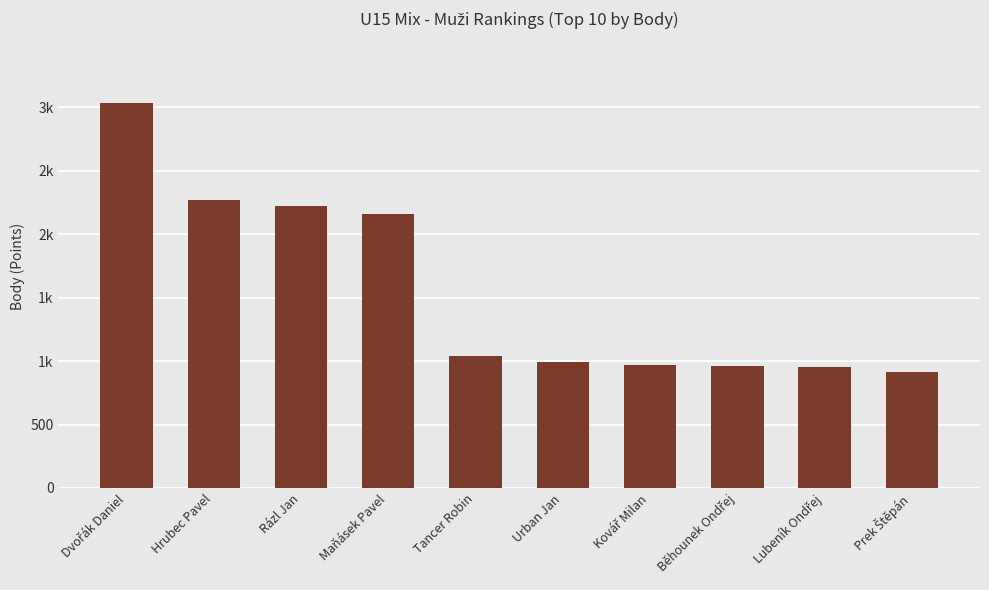

What is the ratio of the value at Maňásek Pavel to the value at Kovář Milan?

2.2